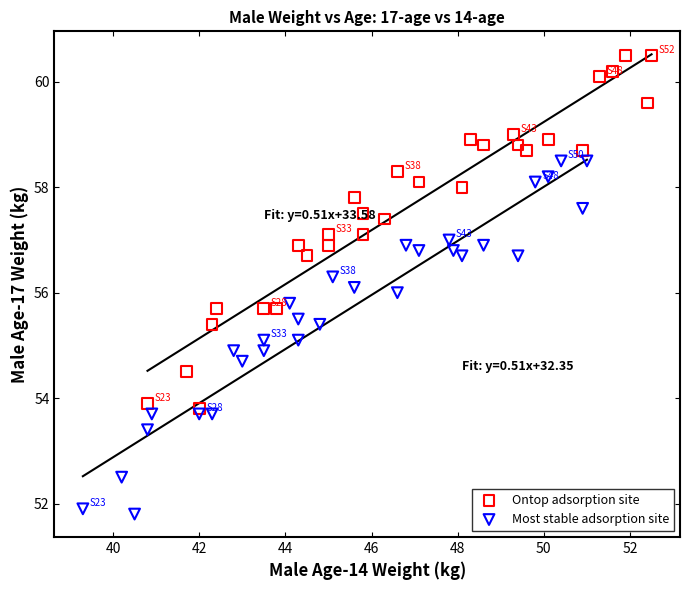

Which series contains the highest Y value?

Ontop adsorption site